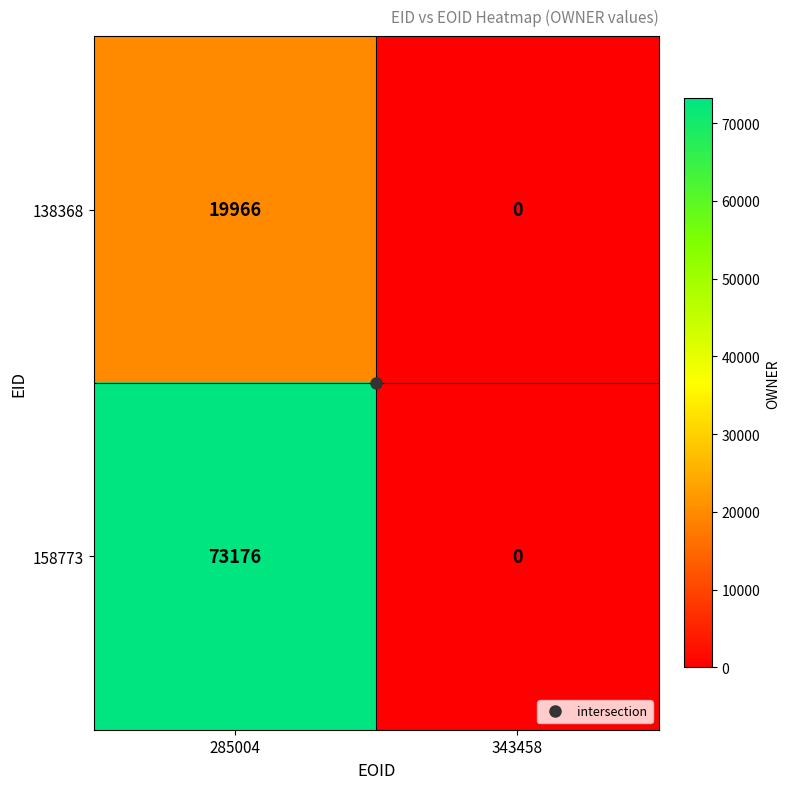

How many categories are shown in the chart?

2